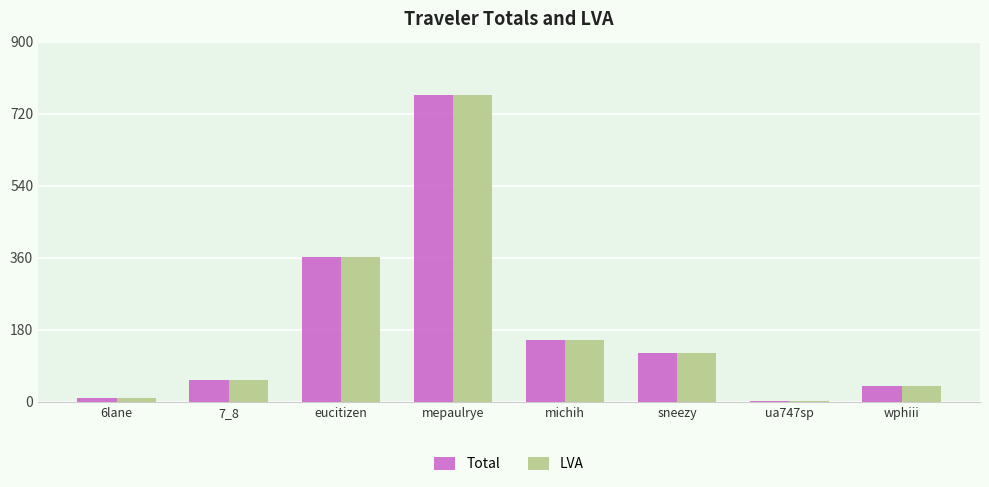

What is the maximum value for Total?

767.8